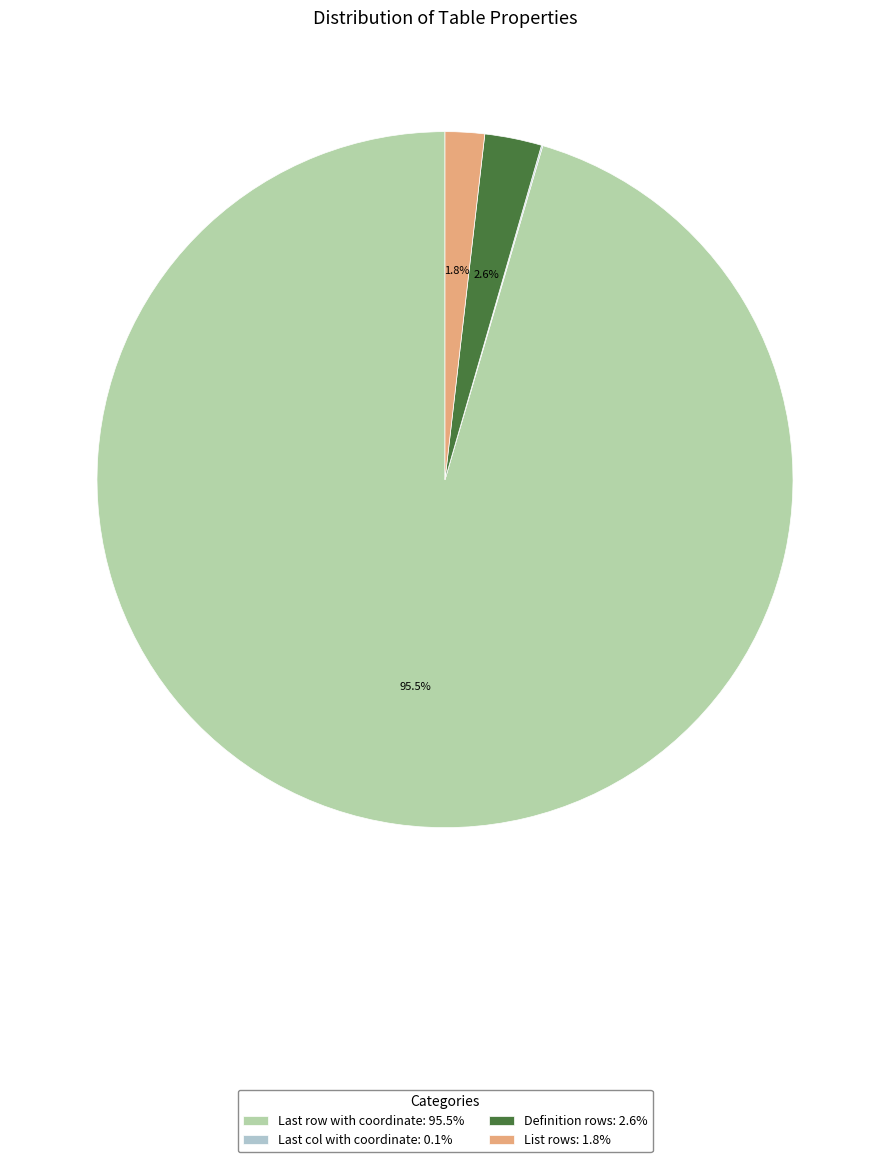

Does any single category account for the majority?

Yes